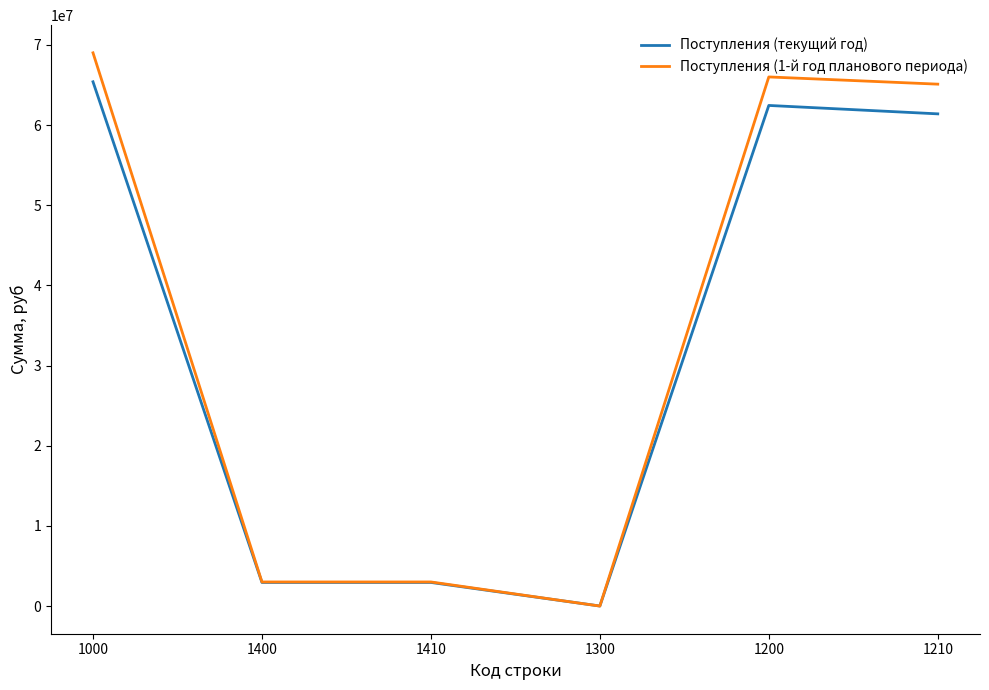

Which series changed the most between 1400 and 1200?

Поступления (1-й год планового периода)